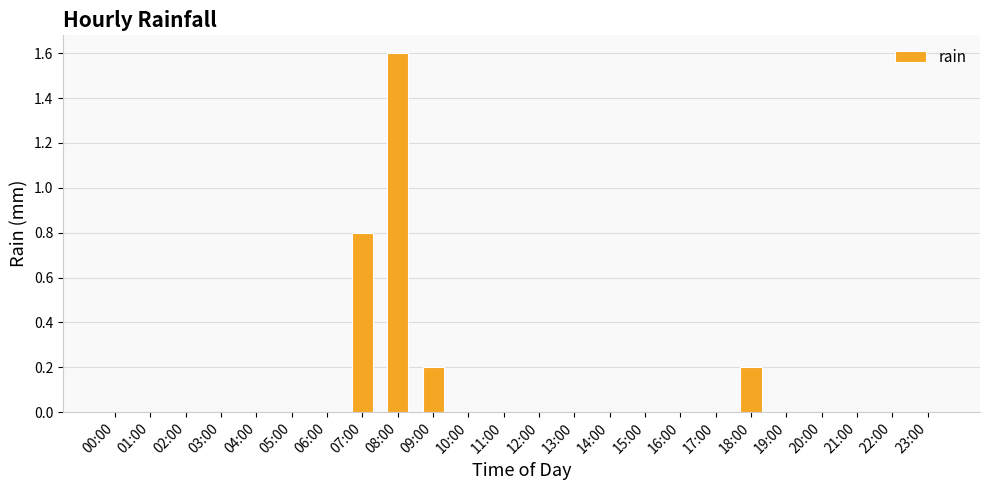

Which has a higher value, 02:00 or 18:00?

18:00